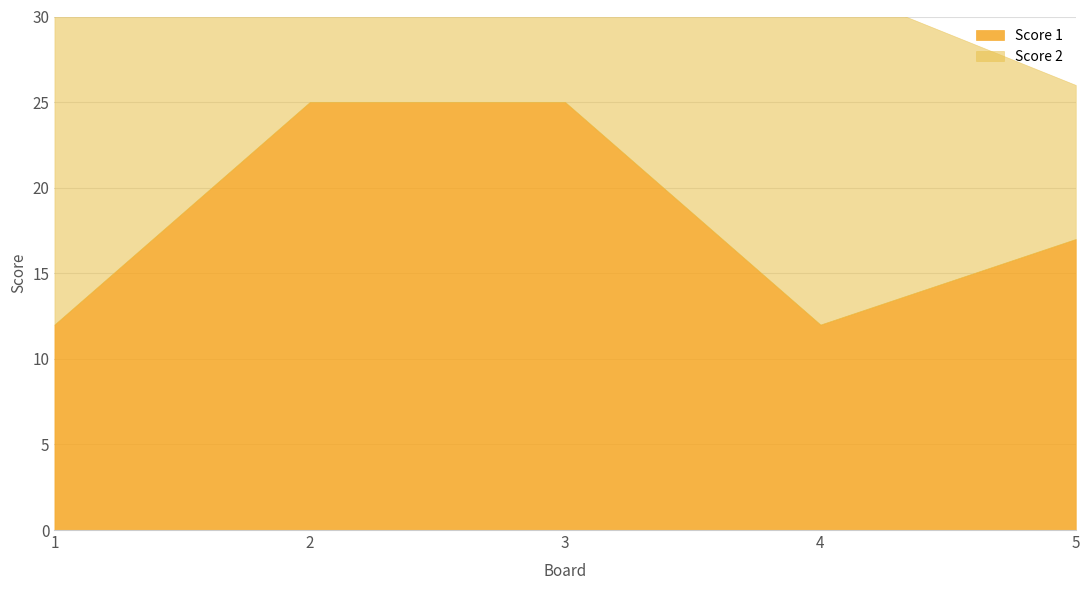

At which category is the sum across all series the highest?

2